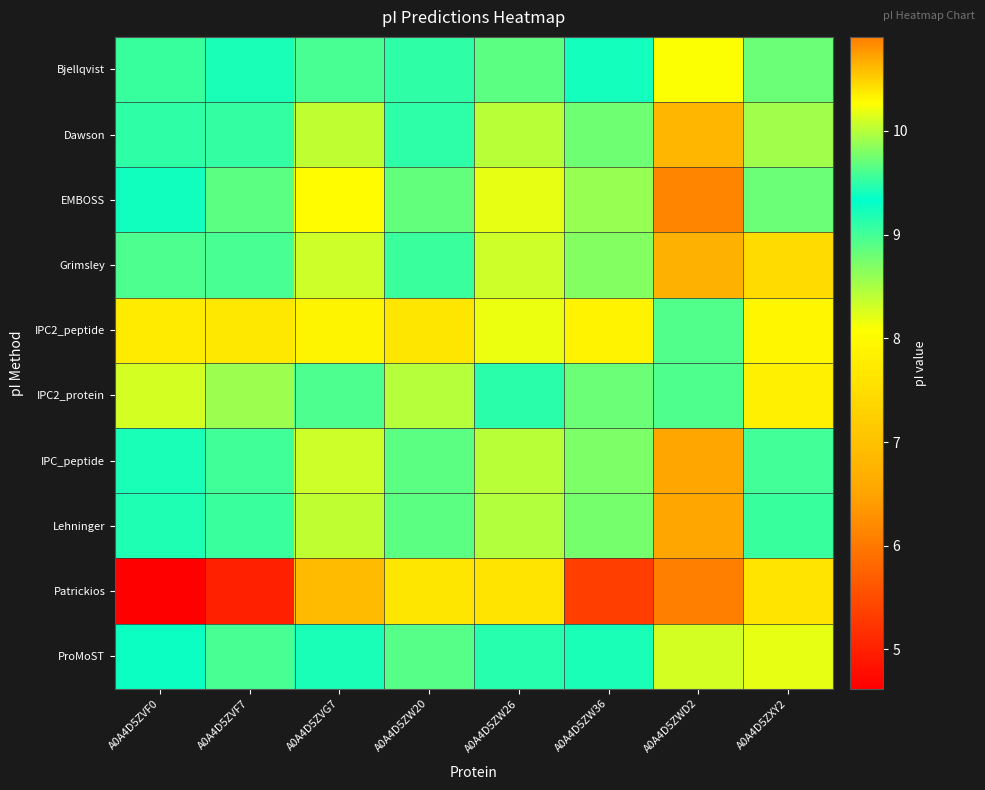

Reading left to right, transcribe all the data shown in this chart.

Bjellqvist: A0A4D5ZVF0=9.0	A0A4D5ZVF7=9.2	A0A4D5ZVG7=9.6	A0A4D5ZW20=9.1	A0A4D5ZW26=9.7	A0A4D5ZW36=9.4	A0A4D5ZWD2=10.3	A0A4D5ZXY2=8.8
Dawson: A0A4D5ZVF0=9.1	A0A4D5ZVF7=9.5	A0A4D5ZVG7=10.0	A0A4D5ZW20=9.5	A0A4D5ZW26=10.0	A0A4D5ZW36=9.7	A0A4D5ZWD2=10.6	A0A4D5ZXY2=8.5
EMBOSS: A0A4D5ZVF0=9.3	A0A4D5ZVF7=9.7	A0A4D5ZVG7=10.3	A0A4D5ZW20=9.7	A0A4D5ZW26=10.2	A0A4D5ZW36=9.9	A0A4D5ZWD2=10.9	A0A4D5ZXY2=8.8
Grimsley: A0A4D5ZVF0=9.0	A0A4D5ZVF7=9.6	A0A4D5ZVG7=10.1	A0A4D5ZW20=9.5	A0A4D5ZW26=10.1	A0A4D5ZW36=9.8	A0A4D5ZWD2=10.7	A0A4D5ZXY2=7.5
IPC2_peptide: A0A4D5ZVF0=7.7	A0A4D5ZVF7=7.7	A0A4D5ZVG7=7.9	A0A4D5ZW20=7.6	A0A4D5ZW26=8.2	A0A4D5ZW36=7.9	A0A4D5ZWD2=8.9	A0A4D5ZXY2=7.9
IPC2_protein: A0A4D5ZVF0=8.3	A0A4D5ZVF7=8.6	A0A4D5ZVG7=8.9	A0A4D5ZW20=8.4	A0A4D5ZW26=9.1	A0A4D5ZW36=8.8	A0A4D5ZWD2=9.6	A0A4D5ZXY2=7.8
IPC_peptide: A0A4D5ZVF0=9.2	A0A4D5ZVF7=9.6	A0A4D5ZVG7=10.1	A0A4D5ZW20=9.7	A0A4D5ZW26=10.0	A0A4D5ZW36=9.8	A0A4D5ZWD2=10.7	A0A4D5ZXY2=9.0
Lehninger: A0A4D5ZVF0=9.2	A0A4D5ZVF7=9.5	A0A4D5ZVG7=10.0	A0A4D5ZW20=9.7	A0A4D5ZW26=10.0	A0A4D5ZW36=9.8	A0A4D5ZWD2=10.7	A0A4D5ZXY2=9.0
Patrickios: A0A4D5ZVF0=4.6	A0A4D5ZVF7=5.0	A0A4D5ZVG7=10.6	A0A4D5ZW20=7.7	A0A4D5ZW26=7.6	A0A4D5ZW36=5.3	A0A4D5ZWD2=10.9	A0A4D5ZXY2=7.6
ProMoST: A0A4D5ZVF0=9.3	A0A4D5ZVF7=9.0	A0A4D5ZVG7=9.4	A0A4D5ZW20=8.9	A0A4D5ZW26=9.5	A0A4D5ZW36=9.2	A0A4D5ZWD2=10.1	A0A4D5ZXY2=8.2